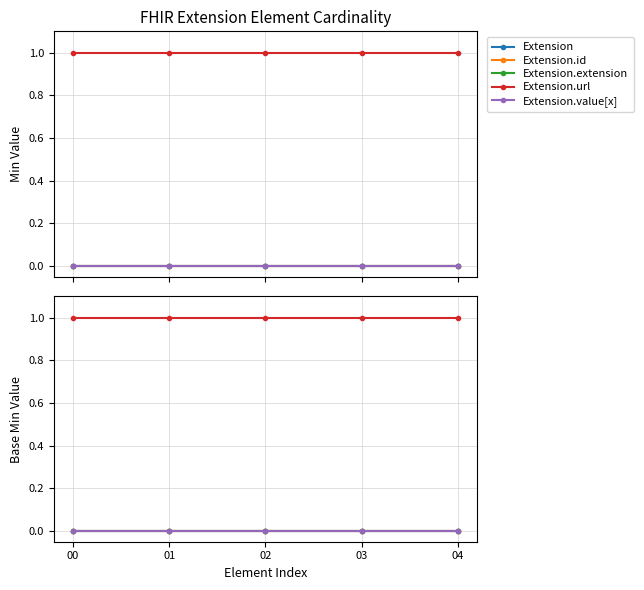

What is the total value across all series at 04?

1